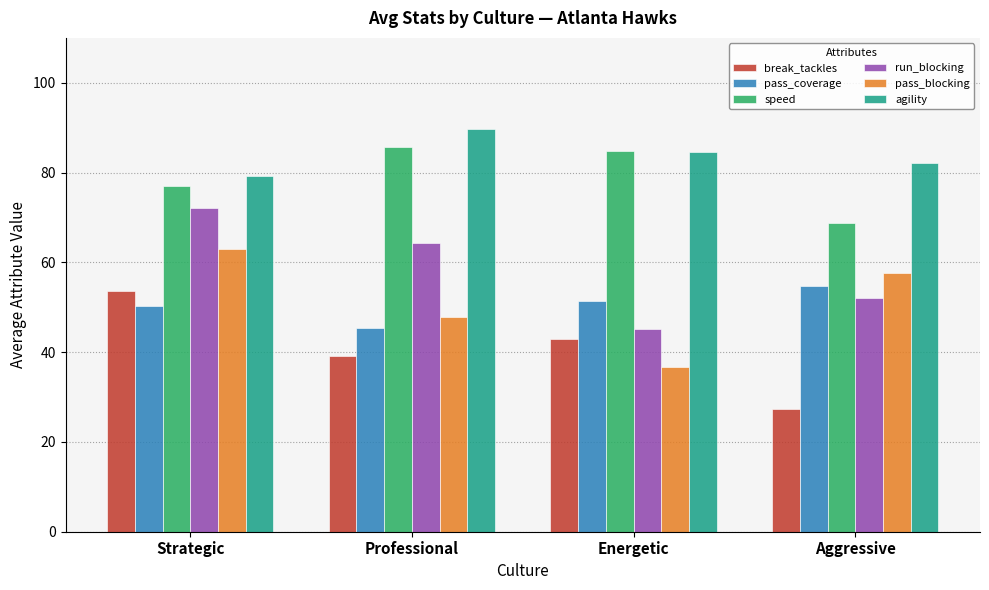

At which label does agility reach its peak?

Professional